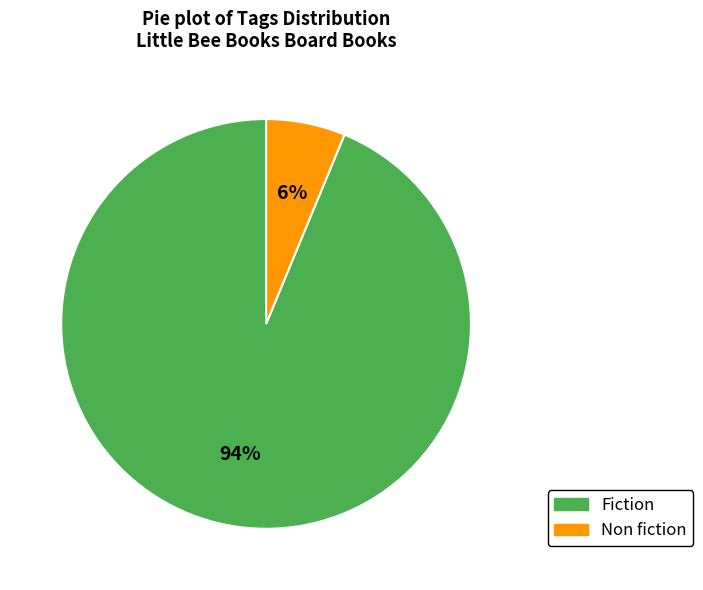

Is it true that Fiction is 85% of the pie?

False